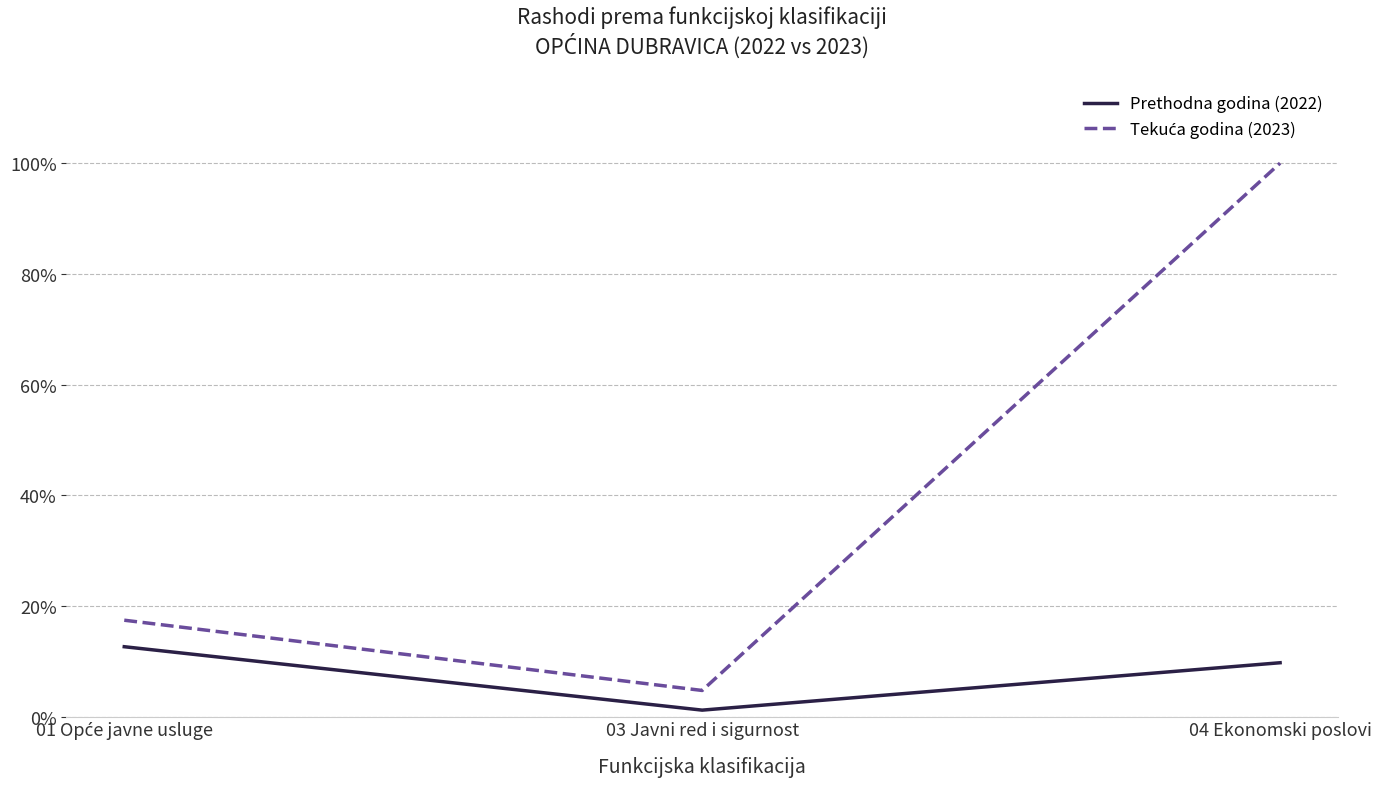

The Prethodna godina (2022) series shows 9.7 at 04 Ekonomski poslovi. True or false?

True